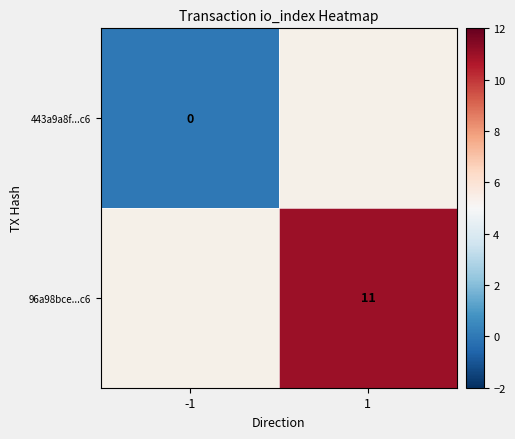

True or false: 96a98bce...c6 has a value of 11 at 1.

True